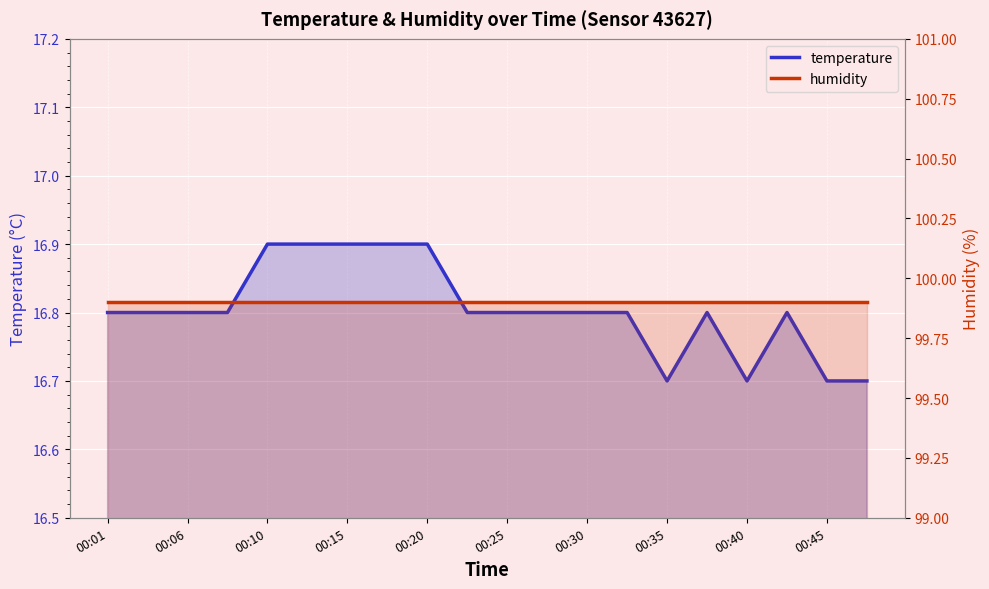

At which label does temperature reach its peak?

00:10